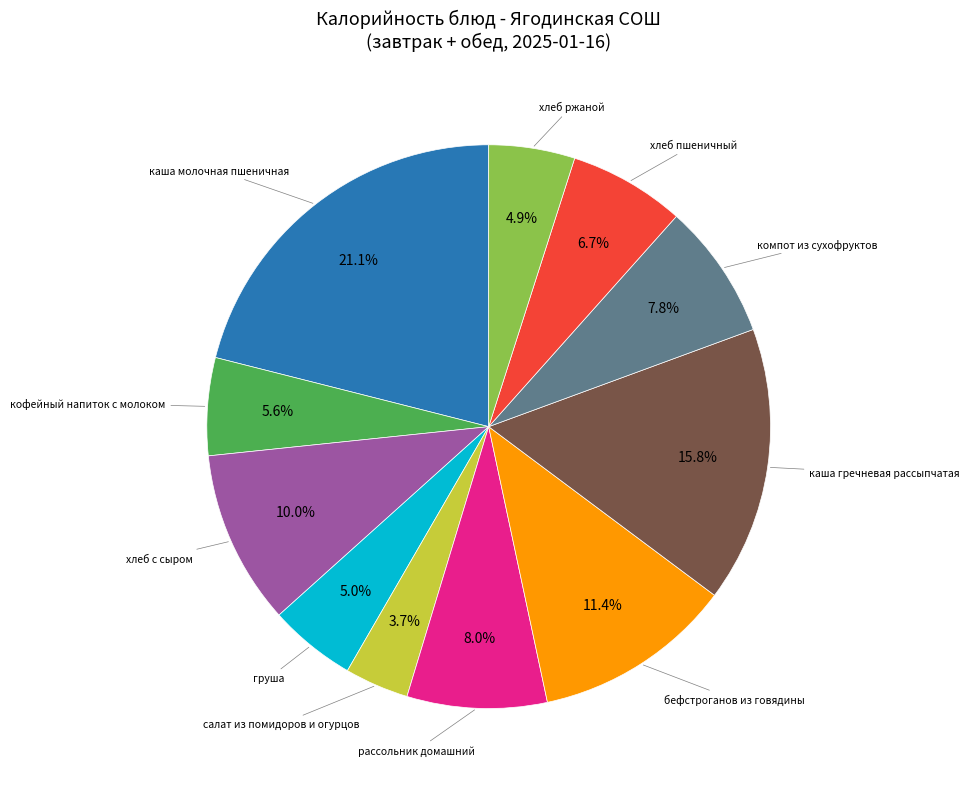

Is there any slice that represents more than half of the pie?

No